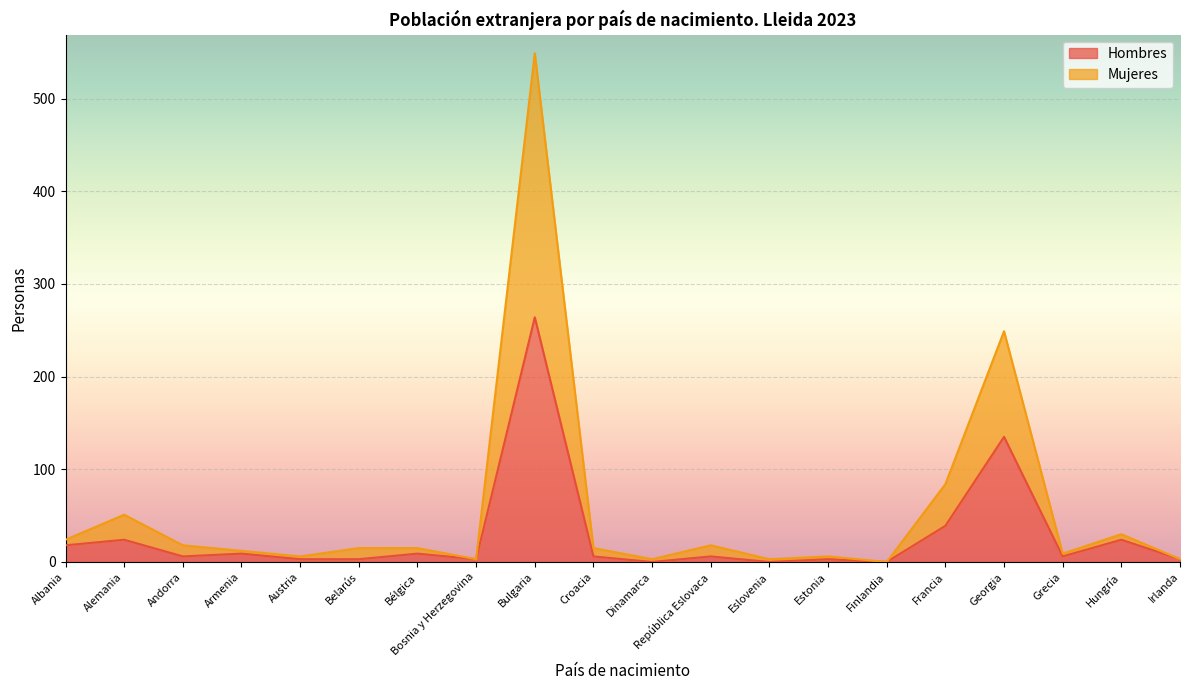

What is the difference between the maximum and minimum values in the Hombres series?

264